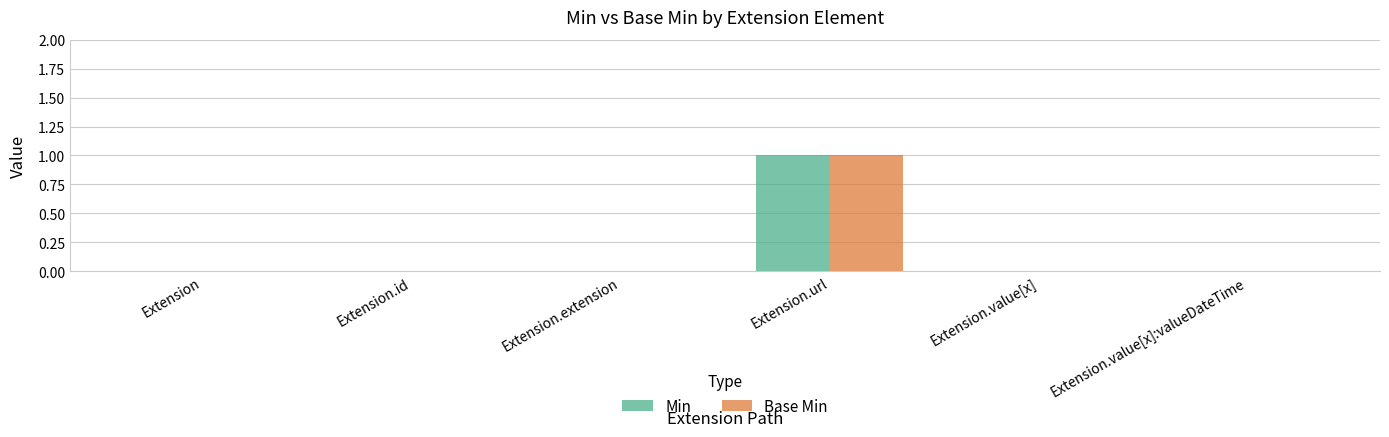

How many groups of bars are there?

6